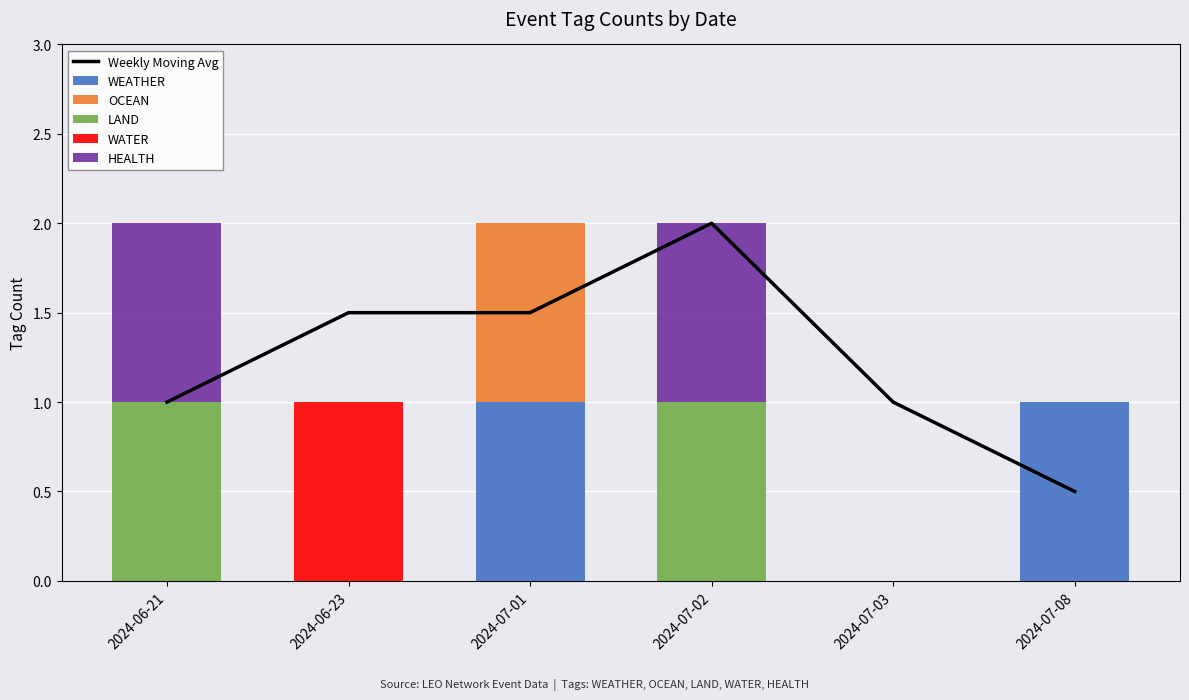

What is the label of the 2nd bar from the right?

2024-07-03